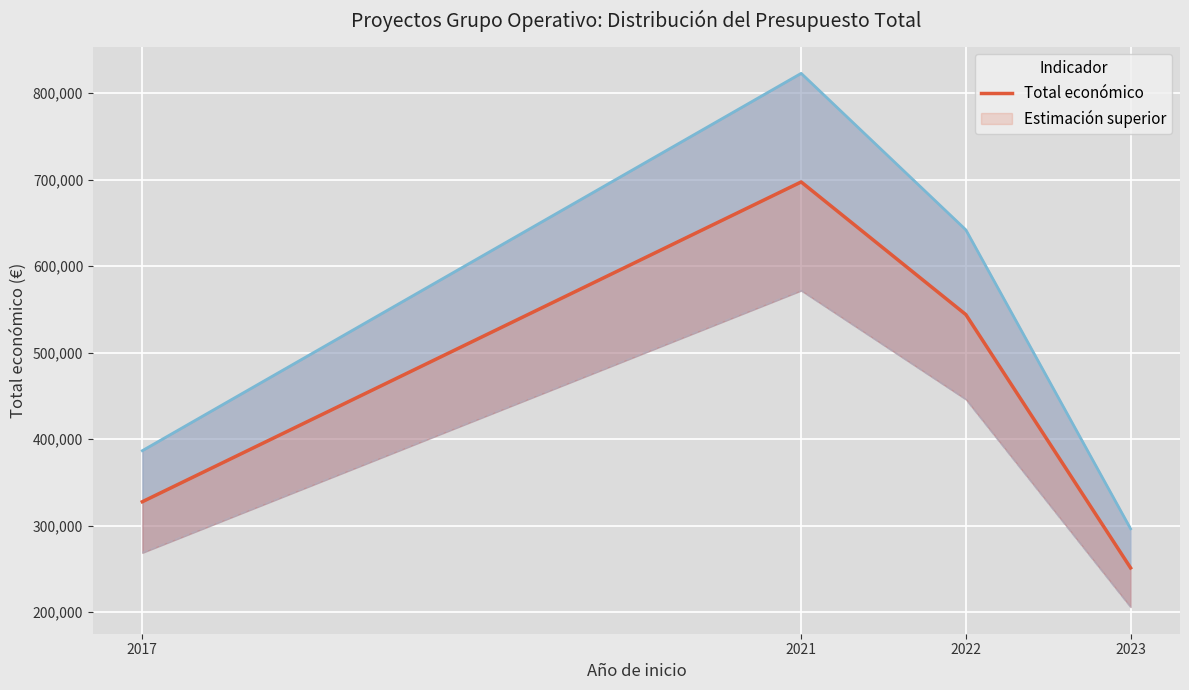

The Estimación superior series shows 386737.9 at 2017. True or false?

True